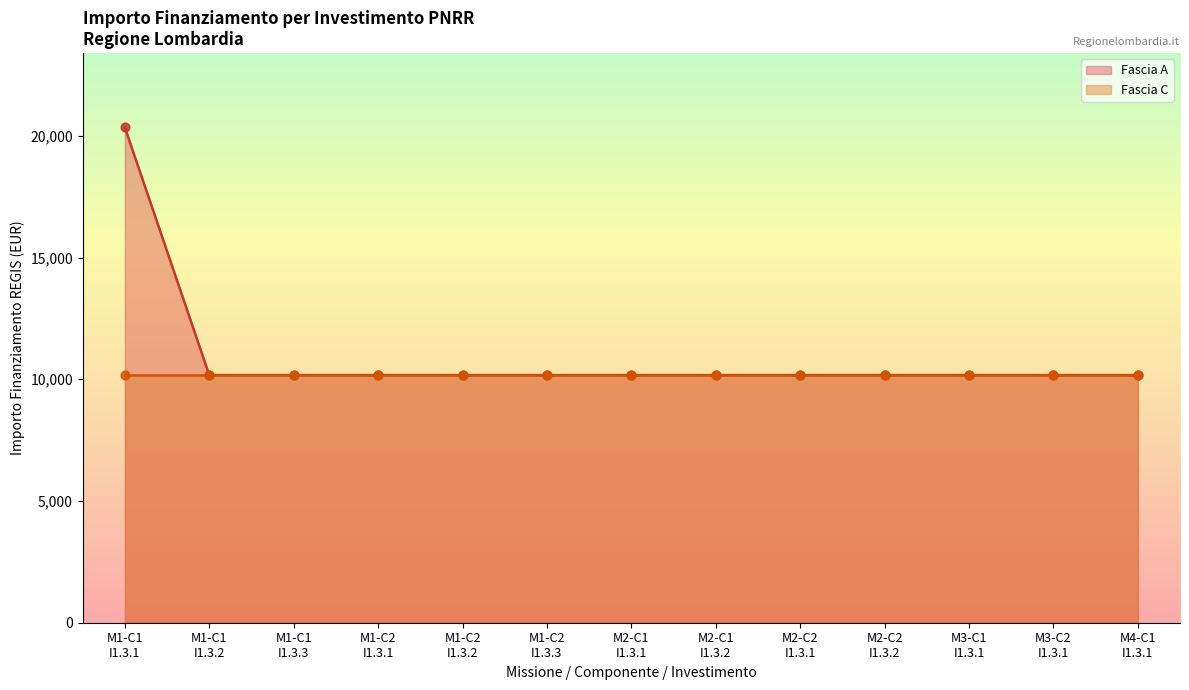

Between M2-C1 I1.3.1 and M1-C2 I1.3.3, which is larger?

M2-C1 I1.3.1